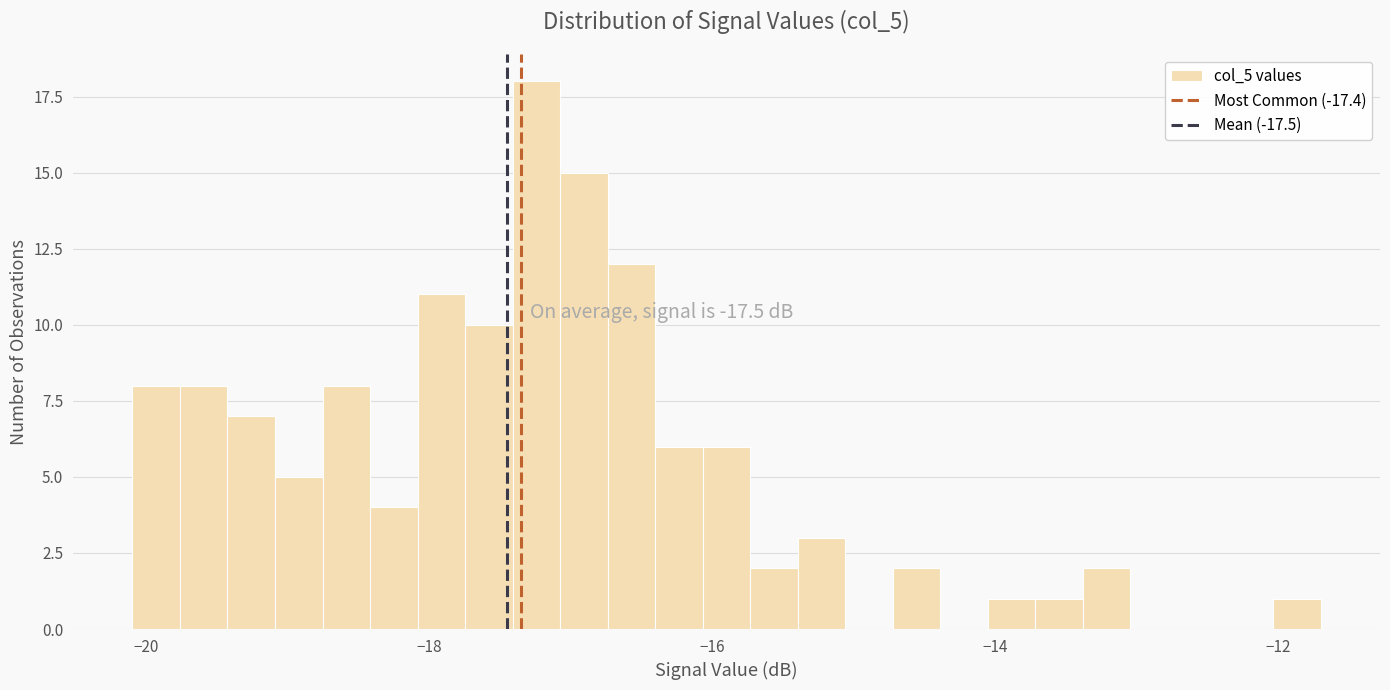

Read against the x-axis, roughly where is the centre of the tallest bar?

-17.2